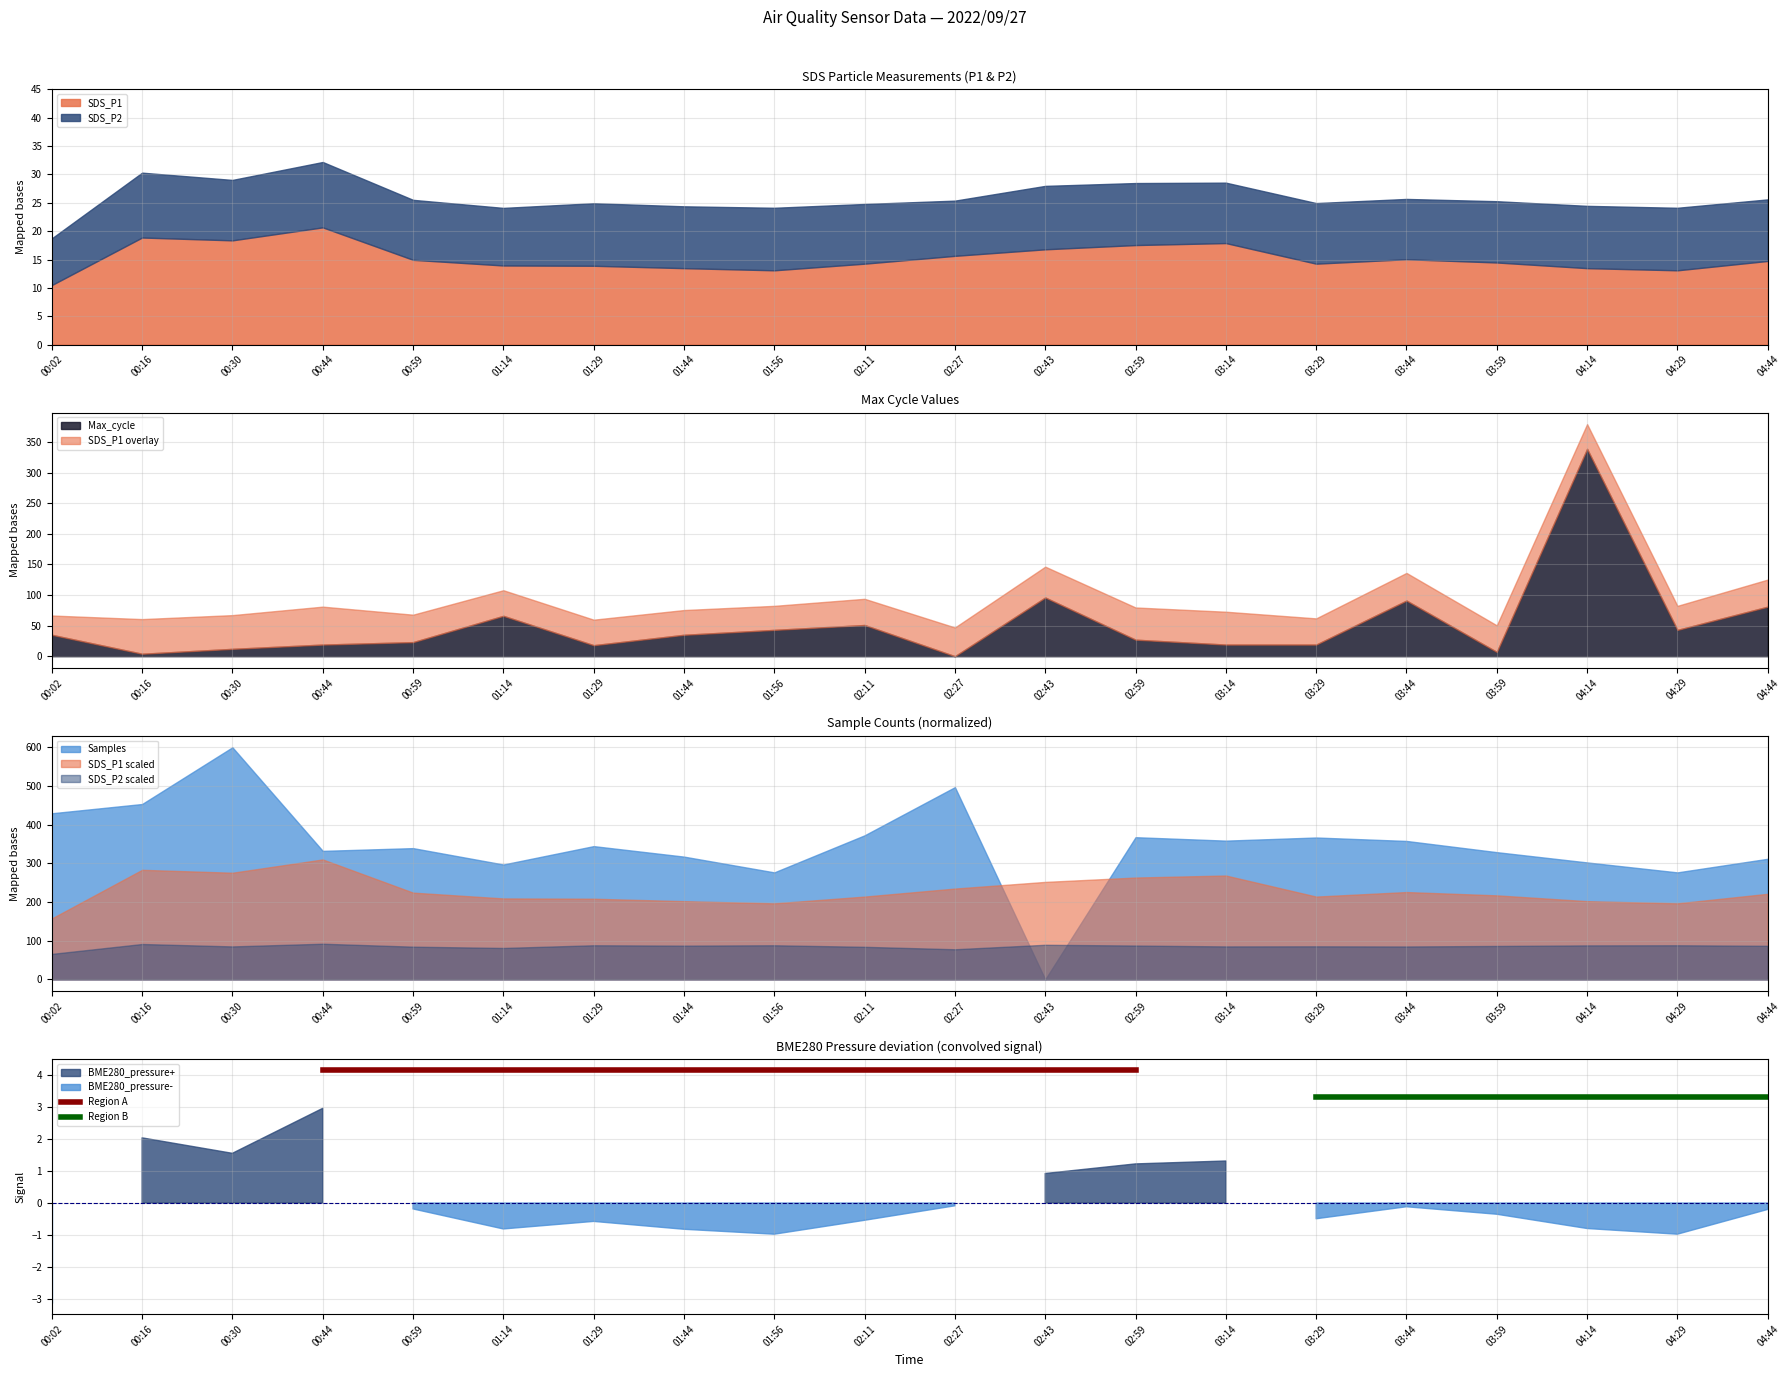

The SDS_P1 series shows 16.8 at 02:43. True or false?

True